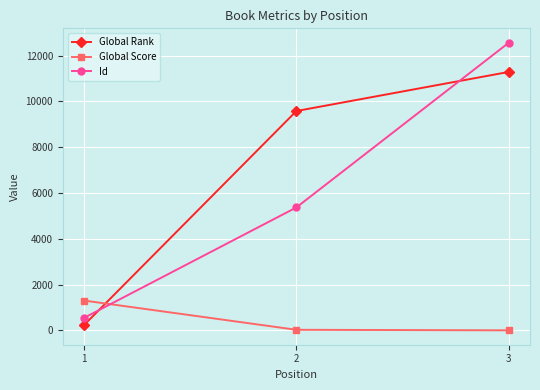

What is the greatest value displayed?

12563